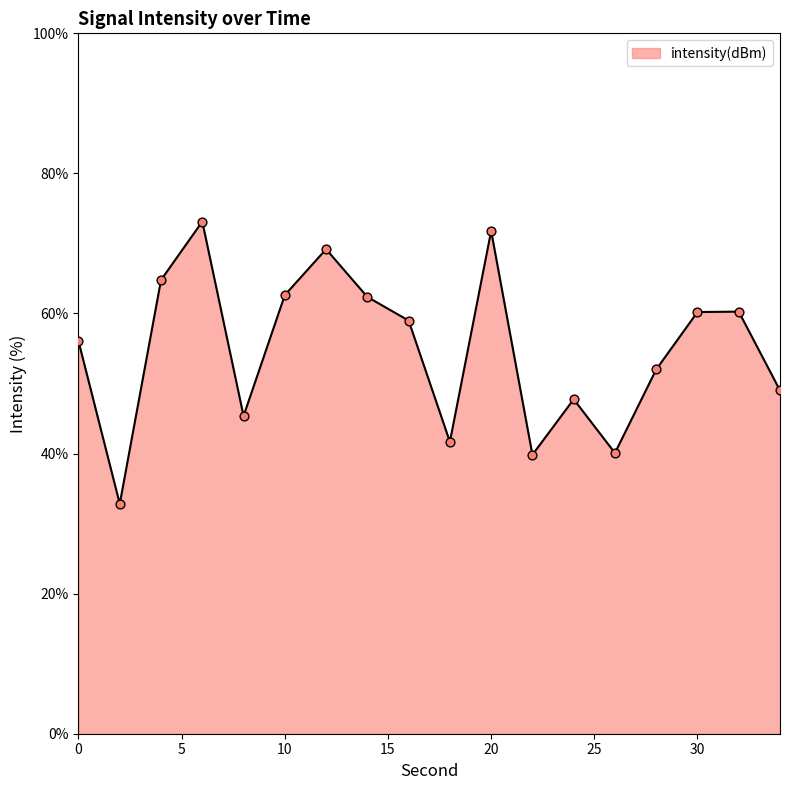

What is the minimum value shown in the chart?

32.8